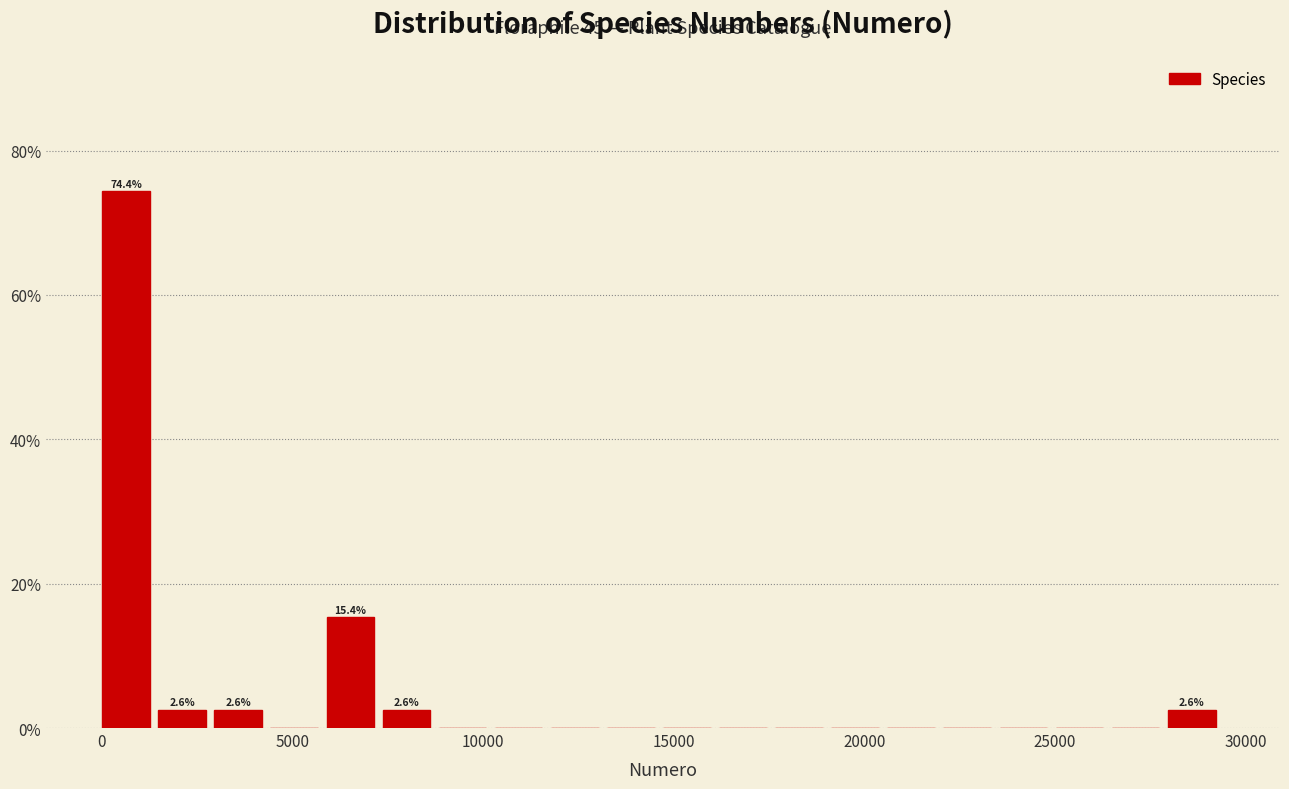

Read against the x-axis, roughly where is the centre of the tallest bar?

500